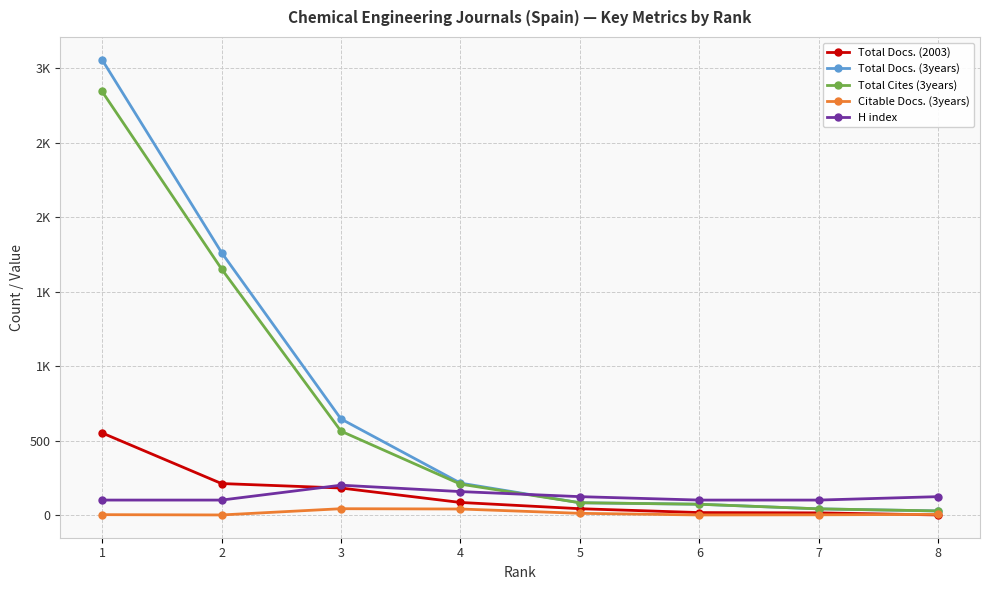

Where is Citable Docs. (3years) nearest to the value 21?

5